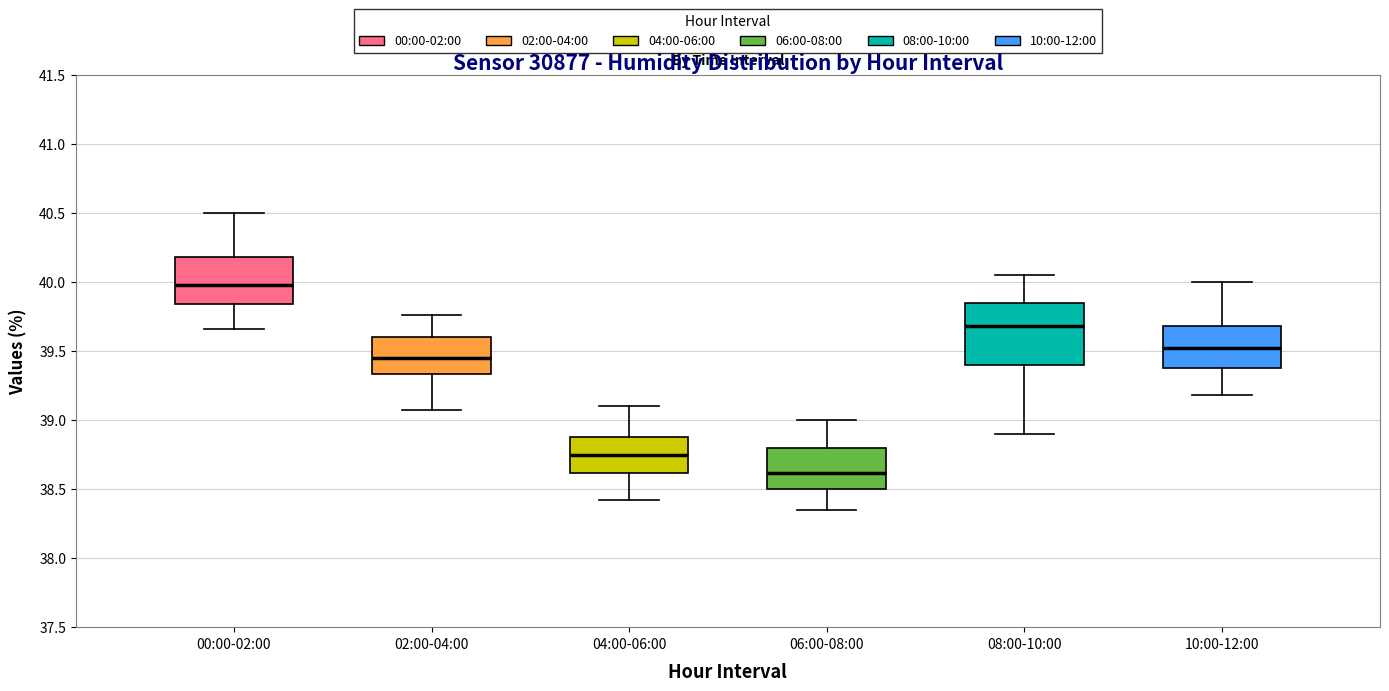

Which box is the tallest, from its lower edge to its upper edge?

08:00-10:00